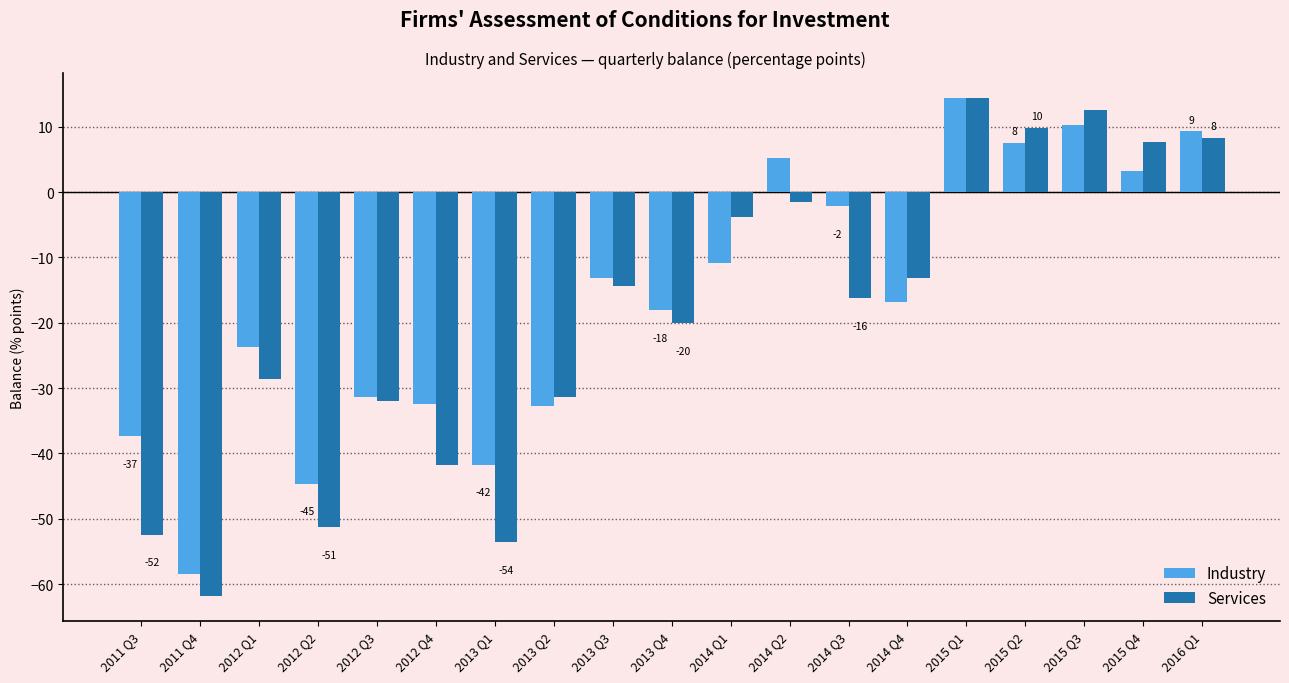

What is the greatest value displayed?

14.4